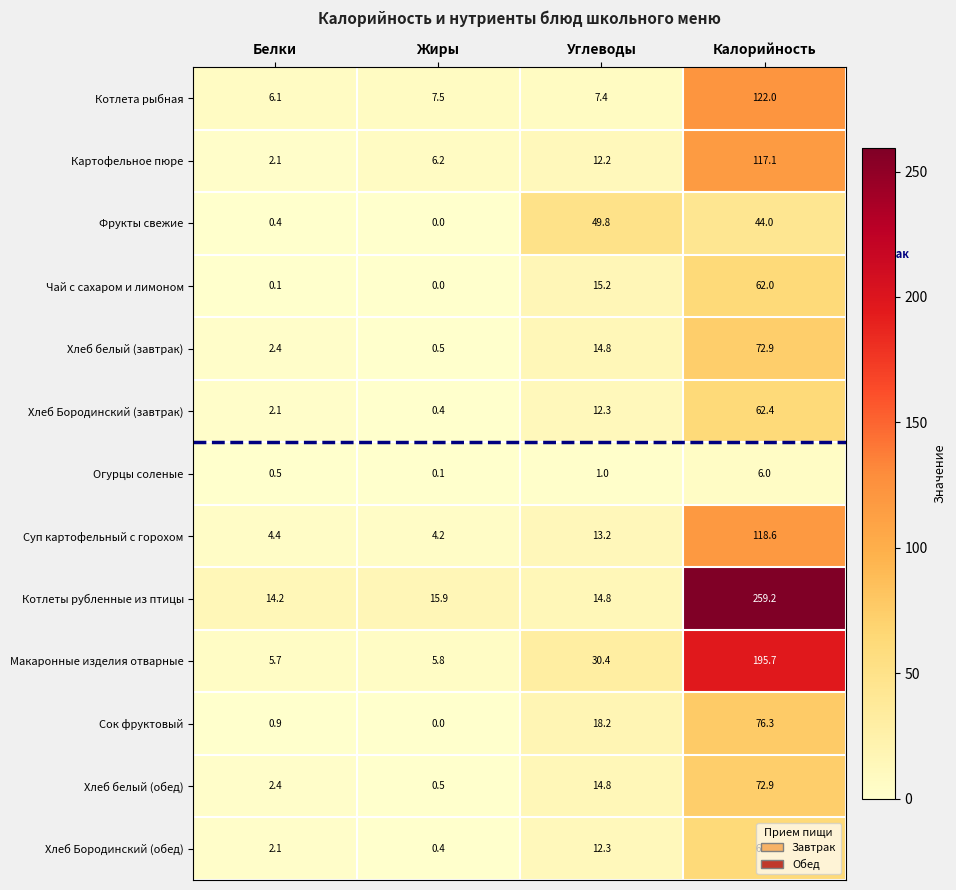

Which series has the largest range (max minus min)?

Котлеты рубленные из птицы